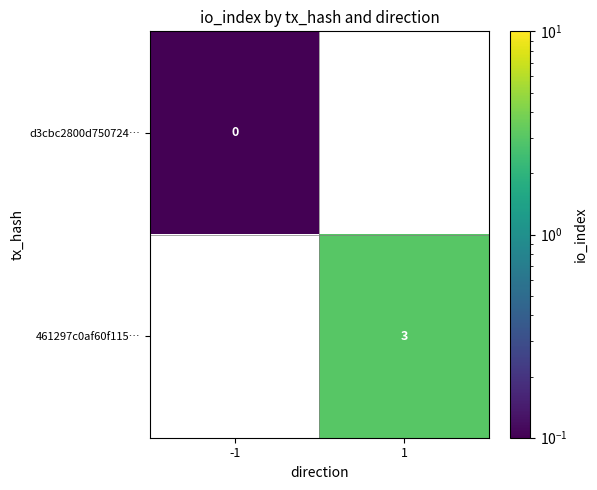

List the series in order of their peak value, highest first.

d3cbc2800d750724…, 461297c0af60f115…